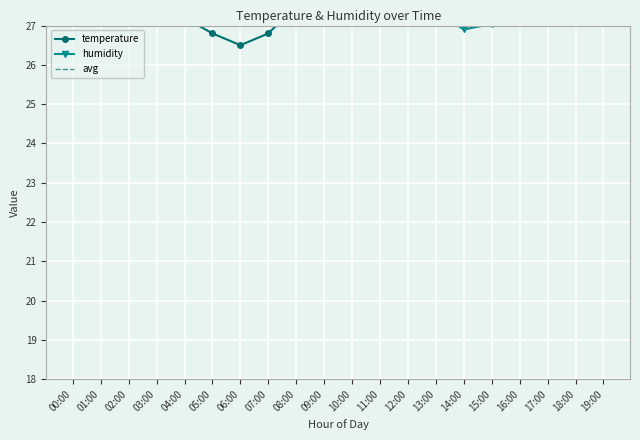

Is it true that avg equals 29.8 at 19:00?

True